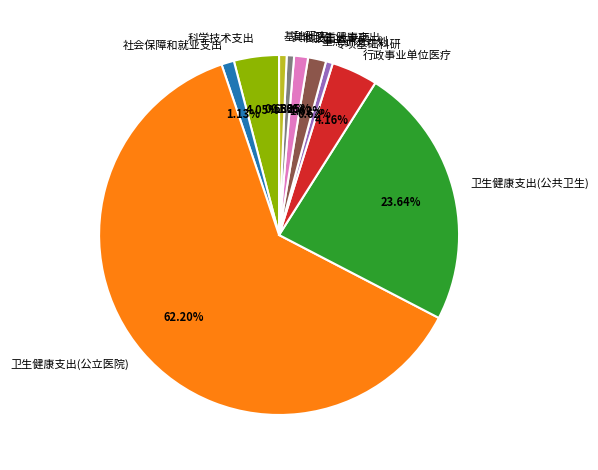

Is the sum of 科学技术支出 and 卫生健康支出(公共卫生) greater than half?

No